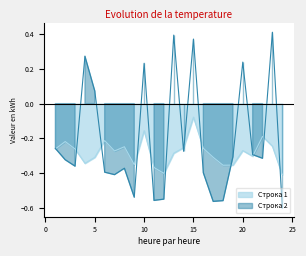

Between 5 and 18, which series saw the biggest shift?

Строка 2